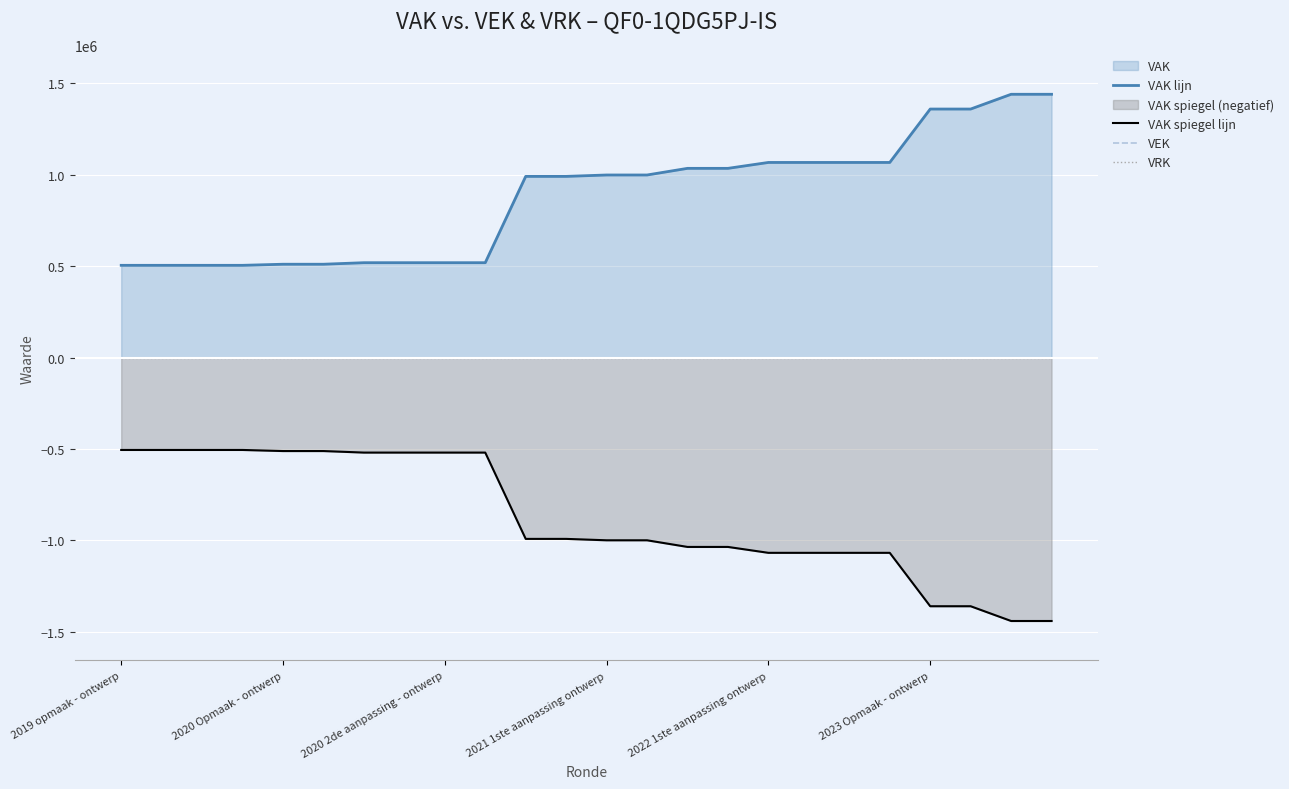

What is the maximum value for VAK spiegel lijn?

-504879